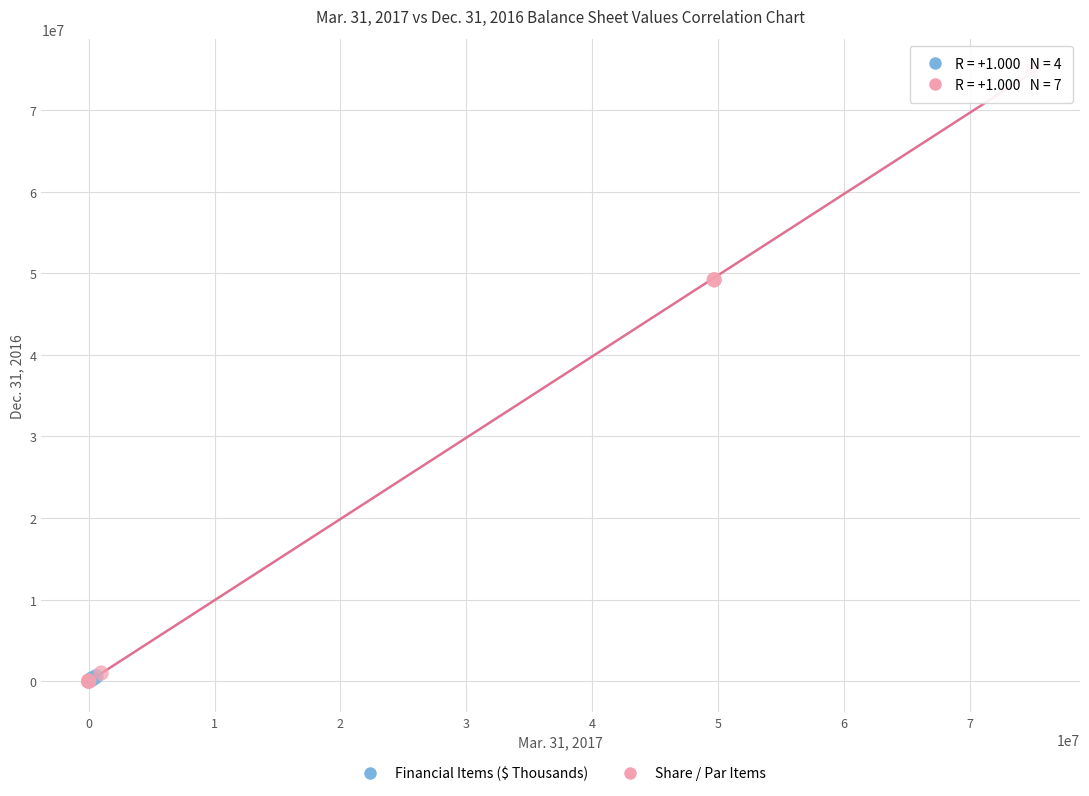

Which series contains the highest Y value?

Share / Par Items